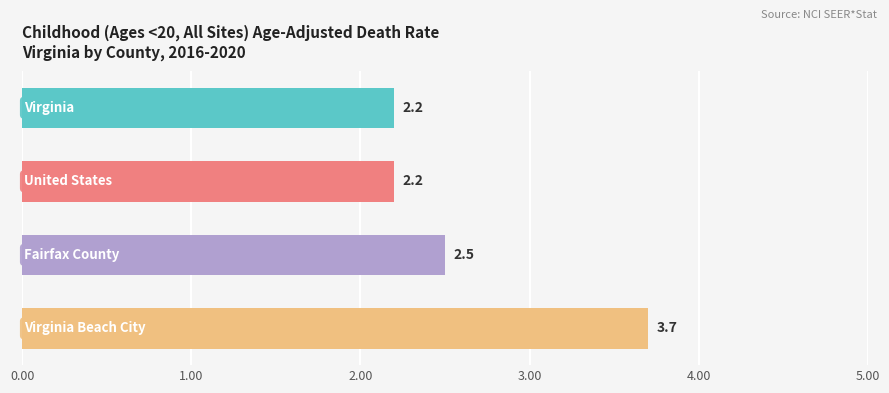

What is the maximum value shown in the chart?

3.7